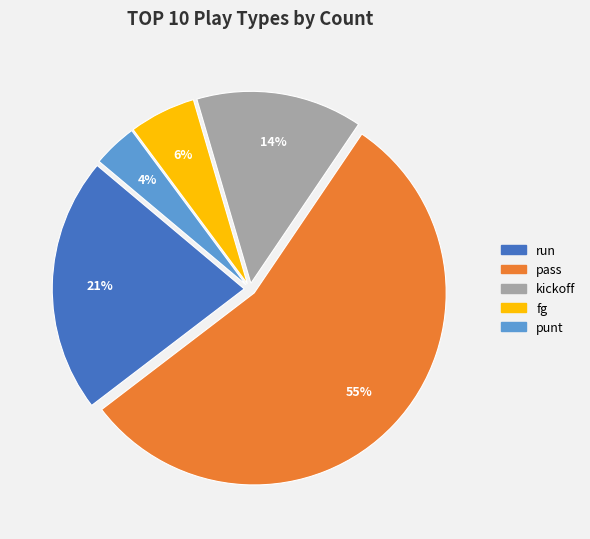

What percentage is the pass slice, to the nearest percent?

55%